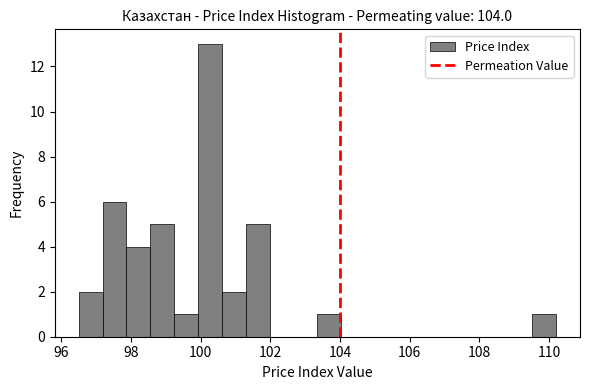

Read against the x-axis, roughly where is the centre of the tallest bar?

100.2